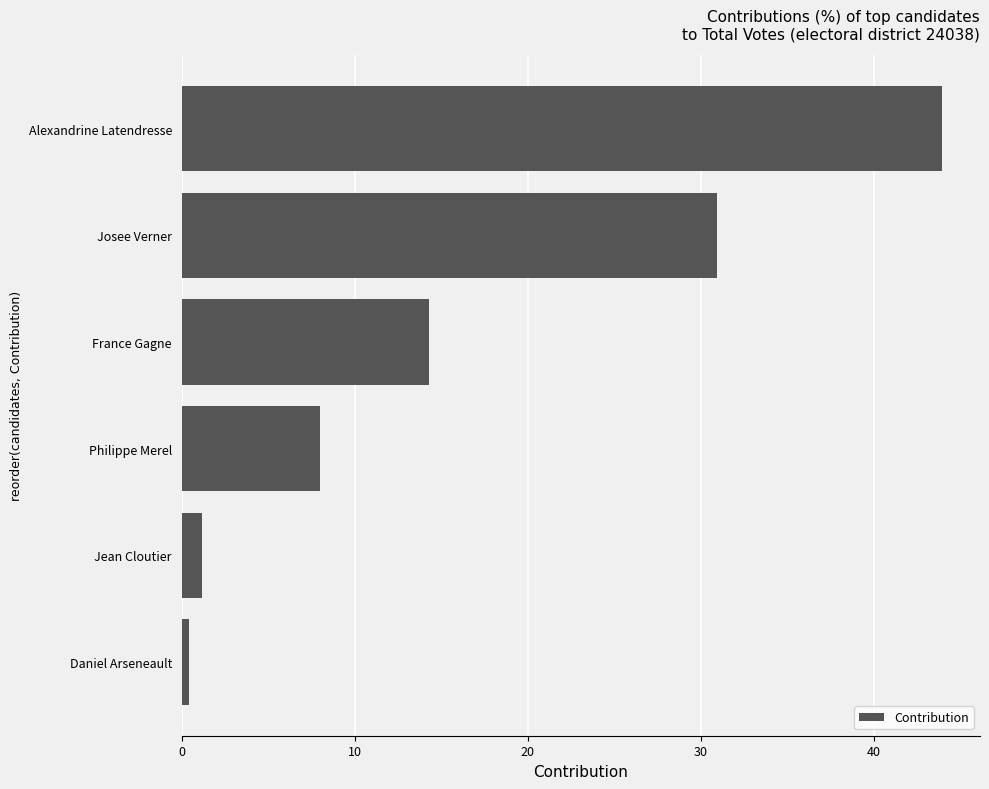

Reading top to bottom, list all the values displayed in this chart.

Alexandrine Latendresse=43.9	Josee Verner=30.9	France Gagne=14.3	Philippe Merel=8.0	Jean Cloutier=1.2	Daniel Arseneault=0.4